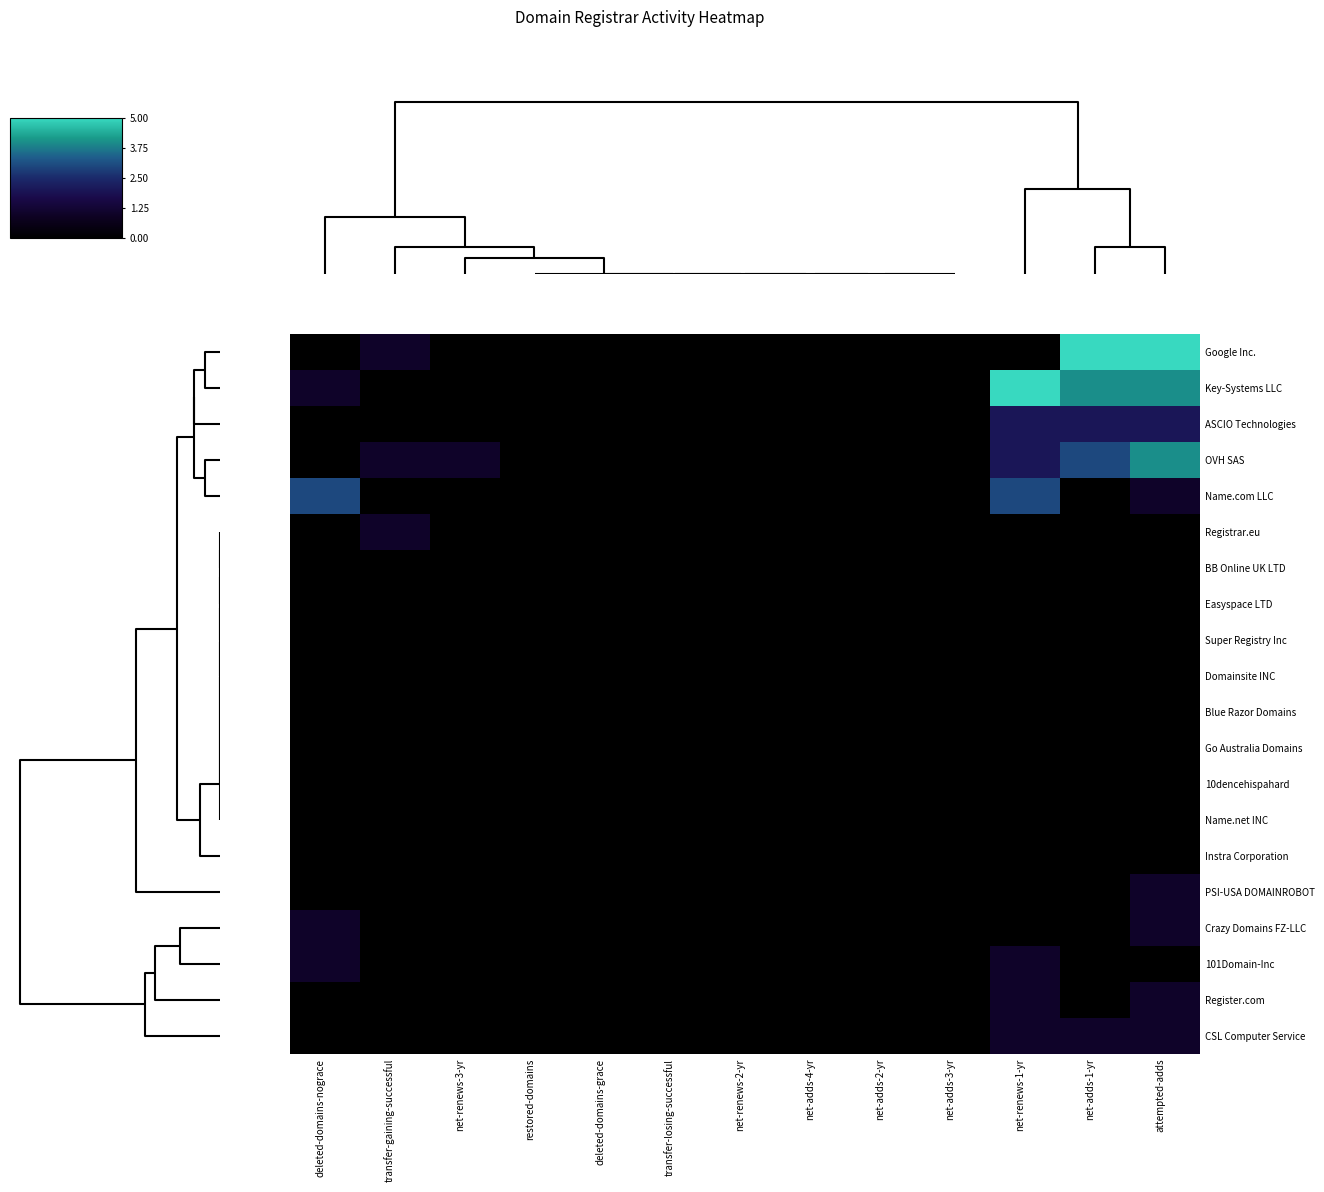

Reading left to right, transcribe all the data shown in this chart.

Google Inc.: deleted-domains-nograce=0.0	transfer-gaining-successful=0.2	net-renews-3-yr=0.0	restored-domains=0.0	deleted-domains-grace=0.0	transfer-losing-successful=0.0	net-renews-2-yr=0.0	net-adds-4-yr=0.0	net-adds-2-yr=0.0	net-adds-3-yr=0.0	net-renews-1-yr=0.0	net-adds-1-yr=1.0	attempted-adds=1.0
Key-Systems LLC: deleted-domains-nograce=0.2	transfer-gaining-successful=0.0	net-renews-3-yr=0.0	restored-domains=0.0	deleted-domains-grace=0.0	transfer-losing-successful=0.0	net-renews-2-yr=0.0	net-adds-4-yr=0.0	net-adds-2-yr=0.0	net-adds-3-yr=0.0	net-renews-1-yr=1.0	net-adds-1-yr=0.8	attempted-adds=0.8
ASCIO Technologies: deleted-domains-nograce=0.0	transfer-gaining-successful=0.0	net-renews-3-yr=0.0	restored-domains=0.0	deleted-domains-grace=0.0	transfer-losing-successful=0.0	net-renews-2-yr=0.0	net-adds-4-yr=0.0	net-adds-2-yr=0.0	net-adds-3-yr=0.0	net-renews-1-yr=0.4	net-adds-1-yr=0.4	attempted-adds=0.4
OVH SAS: deleted-domains-nograce=0.0	transfer-gaining-successful=0.2	net-renews-3-yr=0.2	restored-domains=0.0	deleted-domains-grace=0.0	transfer-losing-successful=0.0	net-renews-2-yr=0.0	net-adds-4-yr=0.0	net-adds-2-yr=0.0	net-adds-3-yr=0.0	net-renews-1-yr=0.4	net-adds-1-yr=0.6	attempted-adds=0.8
Name.com LLC: deleted-domains-nograce=0.6	transfer-gaining-successful=0.0	net-renews-3-yr=0.0	restored-domains=0.0	deleted-domains-grace=0.0	transfer-losing-successful=0.0	net-renews-2-yr=0.0	net-adds-4-yr=0.0	net-adds-2-yr=0.0	net-adds-3-yr=0.0	net-renews-1-yr=0.6	net-adds-1-yr=0.0	attempted-adds=0.2
Registrar.eu: deleted-domains-nograce=0.0	transfer-gaining-successful=0.2	net-renews-3-yr=0.0	restored-domains=0.0	deleted-domains-grace=0.0	transfer-losing-successful=0.0	net-renews-2-yr=0.0	net-adds-4-yr=0.0	net-adds-2-yr=0.0	net-adds-3-yr=0.0	net-renews-1-yr=0.0	net-adds-1-yr=0.0	attempted-adds=0.0
BB Online UK LTD: deleted-domains-nograce=0.0	transfer-gaining-successful=0.0	net-renews-3-yr=0.0	restored-domains=0.0	deleted-domains-grace=0.0	transfer-losing-successful=0.0	net-renews-2-yr=0.0	net-adds-4-yr=0.0	net-adds-2-yr=0.0	net-adds-3-yr=0.0	net-renews-1-yr=0.0	net-adds-1-yr=0.0	attempted-adds=0.0
Easyspace LTD: deleted-domains-nograce=0.0	transfer-gaining-successful=0.0	net-renews-3-yr=0.0	restored-domains=0.0	deleted-domains-grace=0.0	transfer-losing-successful=0.0	net-renews-2-yr=0.0	net-adds-4-yr=0.0	net-adds-2-yr=0.0	net-adds-3-yr=0.0	net-renews-1-yr=0.0	net-adds-1-yr=0.0	attempted-adds=0.0
Super Registry Inc: deleted-domains-nograce=0.0	transfer-gaining-successful=0.0	net-renews-3-yr=0.0	restored-domains=0.0	deleted-domains-grace=0.0	transfer-losing-successful=0.0	net-renews-2-yr=0.0	net-adds-4-yr=0.0	net-adds-2-yr=0.0	net-adds-3-yr=0.0	net-renews-1-yr=0.0	net-adds-1-yr=0.0	attempted-adds=0.0
Domainsite INC: deleted-domains-nograce=0.0	transfer-gaining-successful=0.0	net-renews-3-yr=0.0	restored-domains=0.0	deleted-domains-grace=0.0	transfer-losing-successful=0.0	net-renews-2-yr=0.0	net-adds-4-yr=0.0	net-adds-2-yr=0.0	net-adds-3-yr=0.0	net-renews-1-yr=0.0	net-adds-1-yr=0.0	attempted-adds=0.0
Blue Razor Domains: deleted-domains-nograce=0.0	transfer-gaining-successful=0.0	net-renews-3-yr=0.0	restored-domains=0.0	deleted-domains-grace=0.0	transfer-losing-successful=0.0	net-renews-2-yr=0.0	net-adds-4-yr=0.0	net-adds-2-yr=0.0	net-adds-3-yr=0.0	net-renews-1-yr=0.0	net-adds-1-yr=0.0	attempted-adds=0.0
Go Australia Domains: deleted-domains-nograce=0.0	transfer-gaining-successful=0.0	net-renews-3-yr=0.0	restored-domains=0.0	deleted-domains-grace=0.0	transfer-losing-successful=0.0	net-renews-2-yr=0.0	net-adds-4-yr=0.0	net-adds-2-yr=0.0	net-adds-3-yr=0.0	net-renews-1-yr=0.0	net-adds-1-yr=0.0	attempted-adds=0.0
10dencehispahard: deleted-domains-nograce=0.0	transfer-gaining-successful=0.0	net-renews-3-yr=0.0	restored-domains=0.0	deleted-domains-grace=0.0	transfer-losing-successful=0.0	net-renews-2-yr=0.0	net-adds-4-yr=0.0	net-adds-2-yr=0.0	net-adds-3-yr=0.0	net-renews-1-yr=0.0	net-adds-1-yr=0.0	attempted-adds=0.0
Name.net INC: deleted-domains-nograce=0.0	transfer-gaining-successful=0.0	net-renews-3-yr=0.0	restored-domains=0.0	deleted-domains-grace=0.0	transfer-losing-successful=0.0	net-renews-2-yr=0.0	net-adds-4-yr=0.0	net-adds-2-yr=0.0	net-adds-3-yr=0.0	net-renews-1-yr=0.0	net-adds-1-yr=0.0	attempted-adds=0.0
Instra Corporation: deleted-domains-nograce=0.0	transfer-gaining-successful=0.0	net-renews-3-yr=0.0	restored-domains=0.0	deleted-domains-grace=0.0	transfer-losing-successful=0.0	net-renews-2-yr=0.0	net-adds-4-yr=0.0	net-adds-2-yr=0.0	net-adds-3-yr=0.0	net-renews-1-yr=0.0	net-adds-1-yr=0.0	attempted-adds=0.0
PSI-USA DOMAINROBOT: deleted-domains-nograce=0.0	transfer-gaining-successful=0.0	net-renews-3-yr=0.0	restored-domains=0.0	deleted-domains-grace=0.0	transfer-losing-successful=0.0	net-renews-2-yr=0.0	net-adds-4-yr=0.0	net-adds-2-yr=0.0	net-adds-3-yr=0.0	net-renews-1-yr=0.0	net-adds-1-yr=0.0	attempted-adds=0.2
Crazy Domains FZ-LLC: deleted-domains-nograce=0.2	transfer-gaining-successful=0.0	net-renews-3-yr=0.0	restored-domains=0.0	deleted-domains-grace=0.0	transfer-losing-successful=0.0	net-renews-2-yr=0.0	net-adds-4-yr=0.0	net-adds-2-yr=0.0	net-adds-3-yr=0.0	net-renews-1-yr=0.0	net-adds-1-yr=0.0	attempted-adds=0.2
101Domain-Inc: deleted-domains-nograce=0.2	transfer-gaining-successful=0.0	net-renews-3-yr=0.0	restored-domains=0.0	deleted-domains-grace=0.0	transfer-losing-successful=0.0	net-renews-2-yr=0.0	net-adds-4-yr=0.0	net-adds-2-yr=0.0	net-adds-3-yr=0.0	net-renews-1-yr=0.2	net-adds-1-yr=0.0	attempted-adds=0.0
Register.com: deleted-domains-nograce=0.0	transfer-gaining-successful=0.0	net-renews-3-yr=0.0	restored-domains=0.0	deleted-domains-grace=0.0	transfer-losing-successful=0.0	net-renews-2-yr=0.0	net-adds-4-yr=0.0	net-adds-2-yr=0.0	net-adds-3-yr=0.0	net-renews-1-yr=0.2	net-adds-1-yr=0.0	attempted-adds=0.2
CSL Computer Service: deleted-domains-nograce=0.0	transfer-gaining-successful=0.0	net-renews-3-yr=0.0	restored-domains=0.0	deleted-domains-grace=0.0	transfer-losing-successful=0.0	net-renews-2-yr=0.0	net-adds-4-yr=0.0	net-adds-2-yr=0.0	net-adds-3-yr=0.0	net-renews-1-yr=0.2	net-adds-1-yr=0.2	attempted-adds=0.2